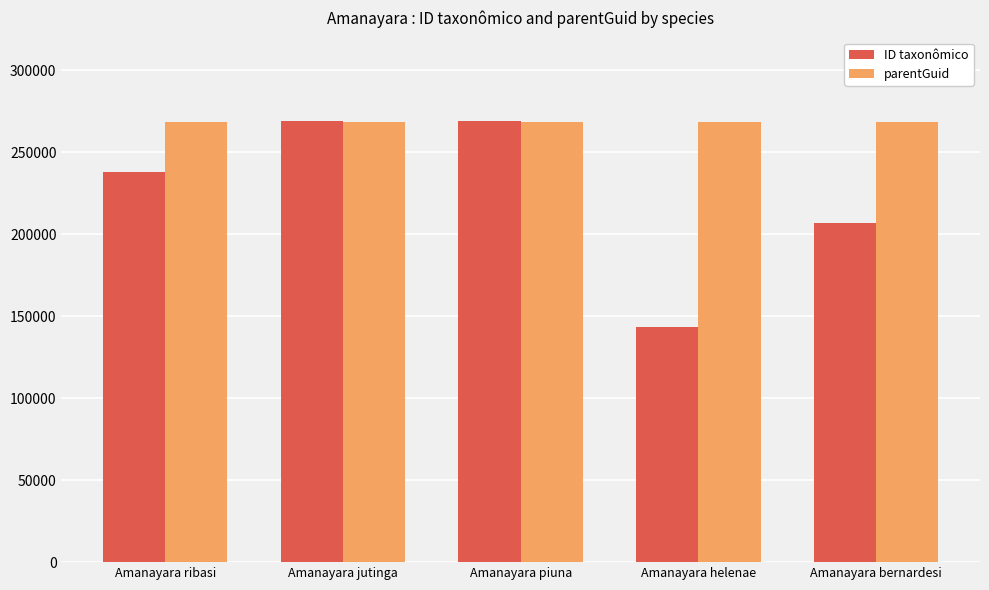

What is the label of the 2nd bar from the right?

Amanayara helenae